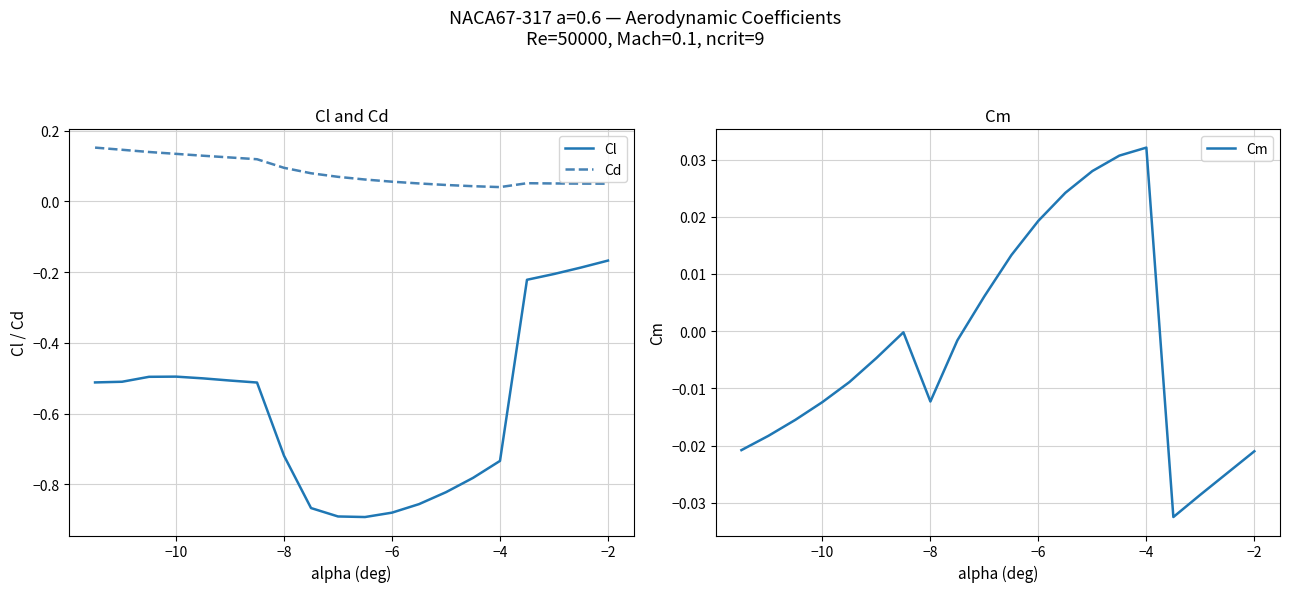

True or false: Cd and Cl cross at least once.

False